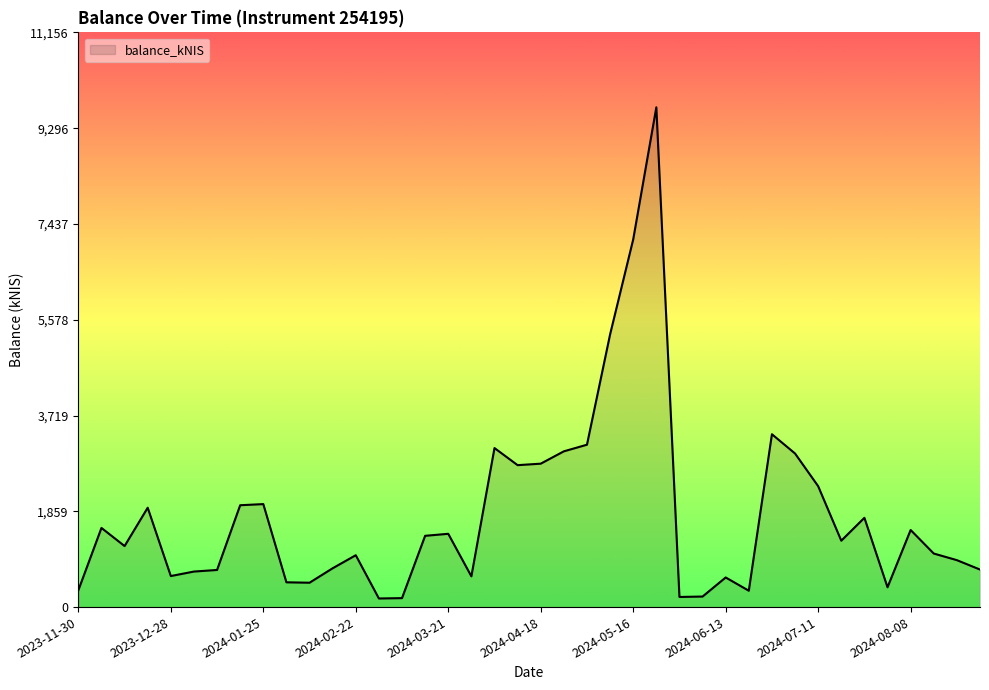

True or false: there are more than 1 points higher than both neighbors.

True